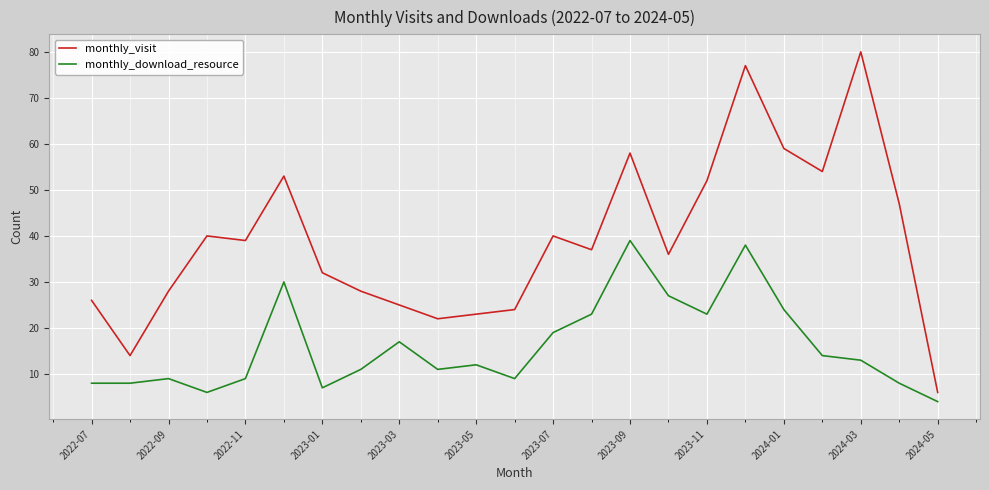

Which series has the largest range (max minus min)?

monthly_visit